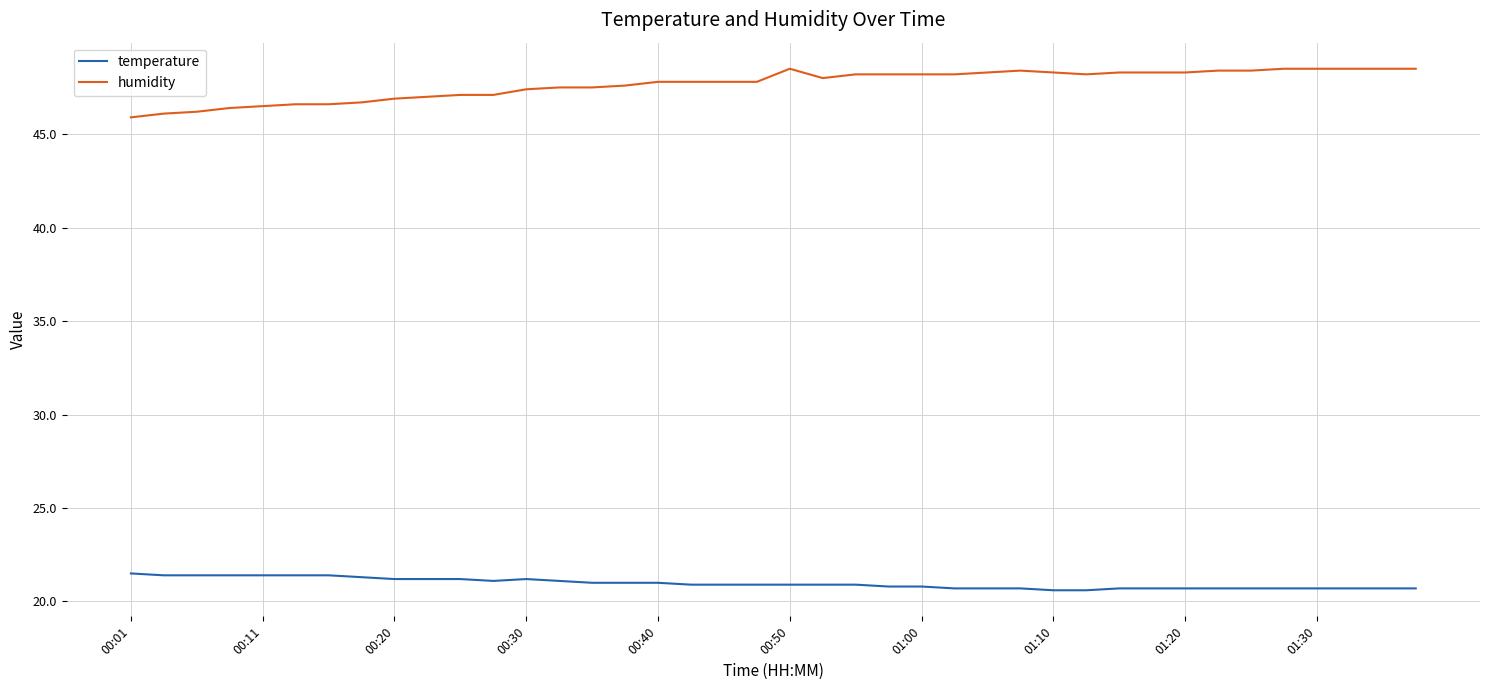

Which series has the largest range (max minus min)?

humidity